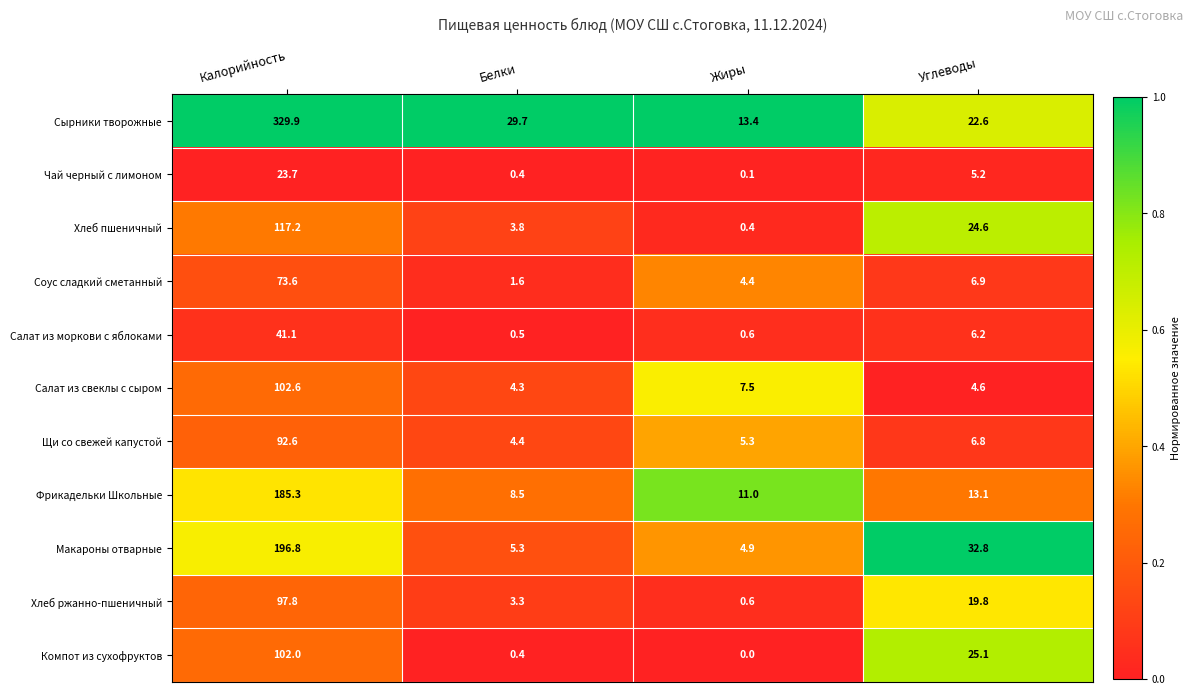

What is the total value across all series at Углеводы?

167.7